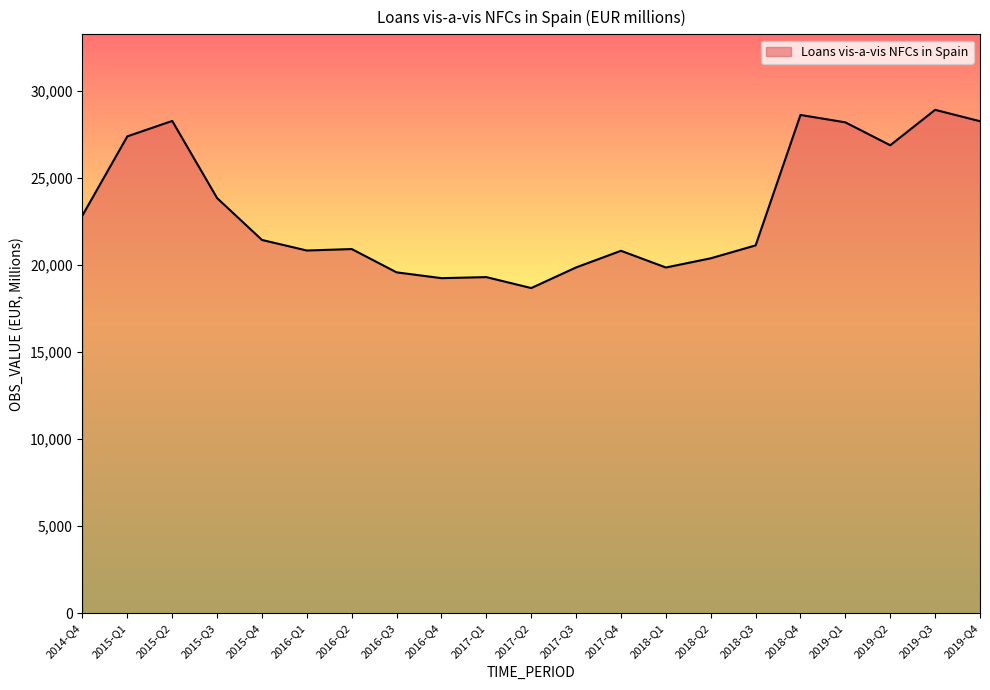

Which has a higher value, 2014-Q4 or 2016-Q4?

2014-Q4